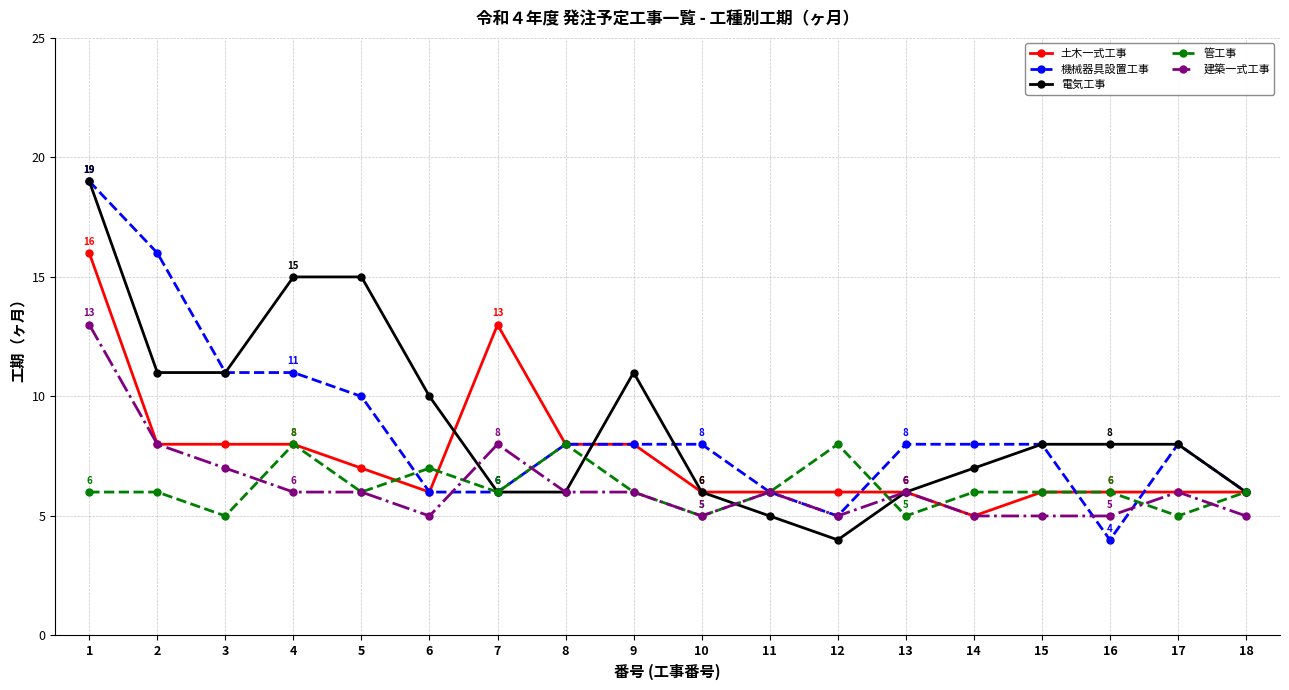

What is the maximum value shown in the chart?

19